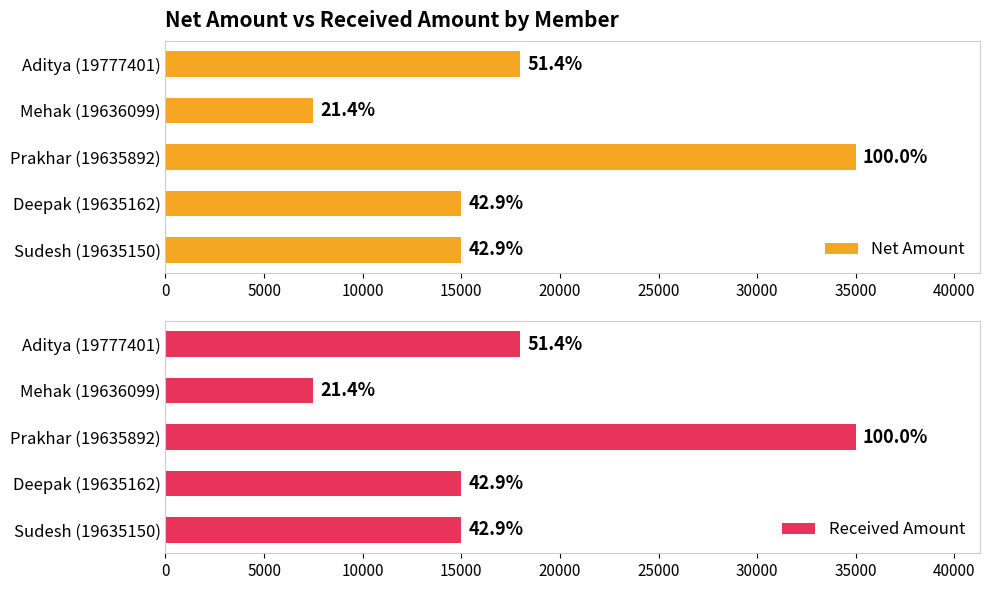

How many bars are there in total?

10